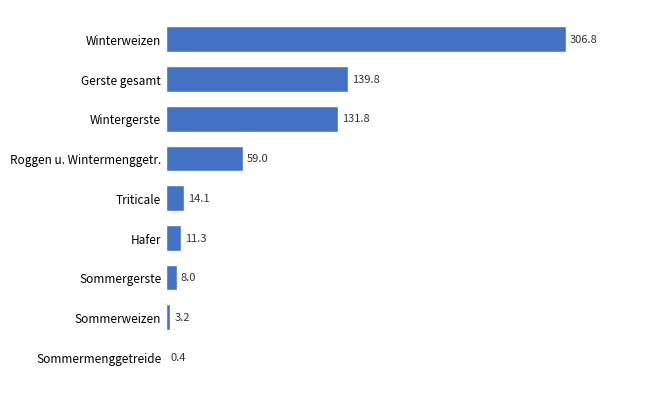

What is the change in value from Hafer to Sommermenggetreide?

-10.9